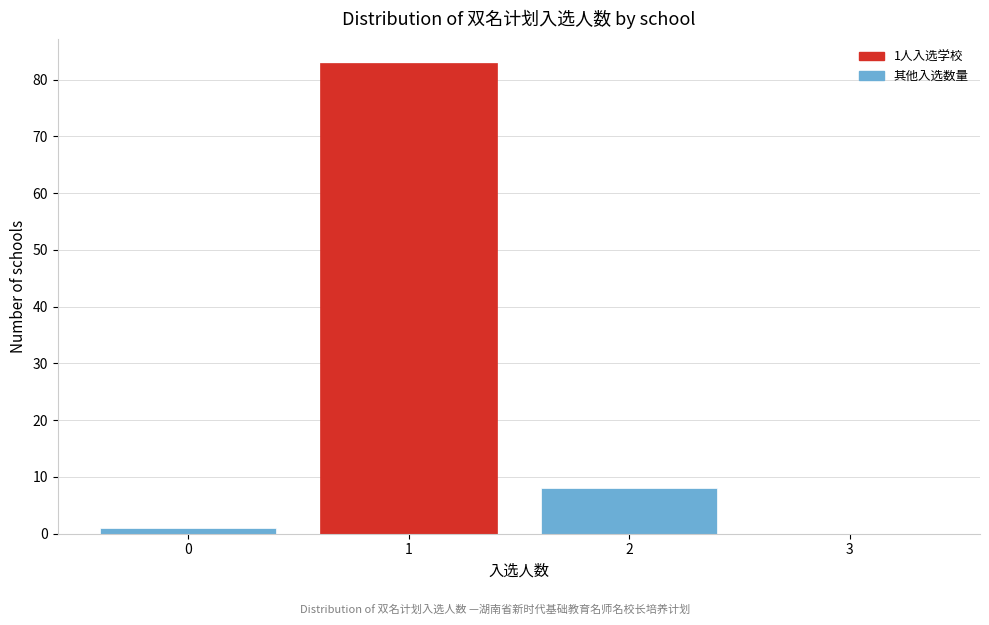

Which range on the x-axis has the tallest bar?

0.5 to 1.5